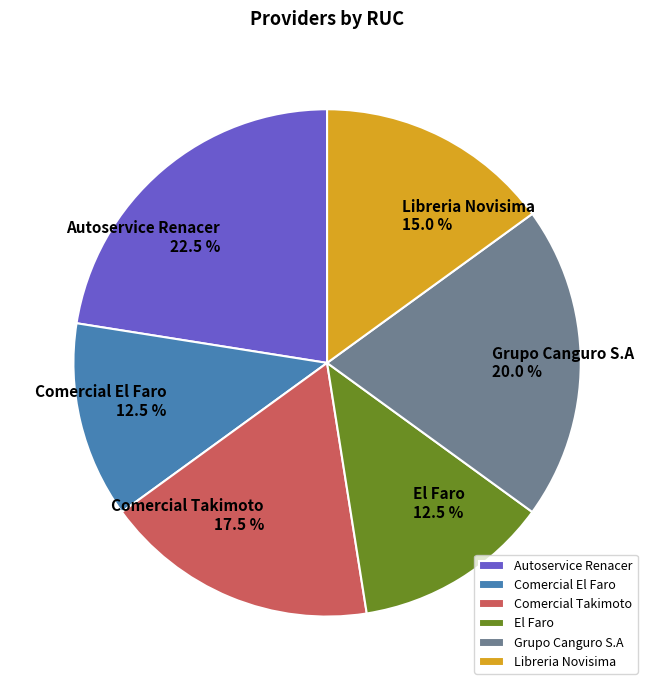

Combined, what portion of the pie is Comercial Takimoto and El Faro?

30.0%